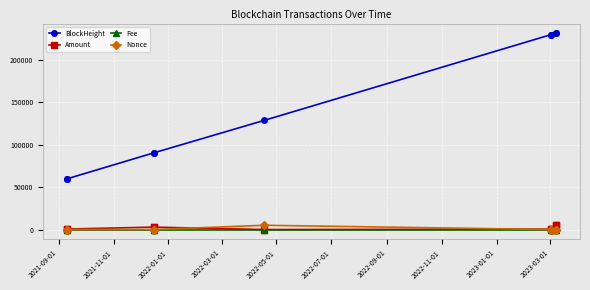

Which series has the largest range (max minus min)?

BlockHeight